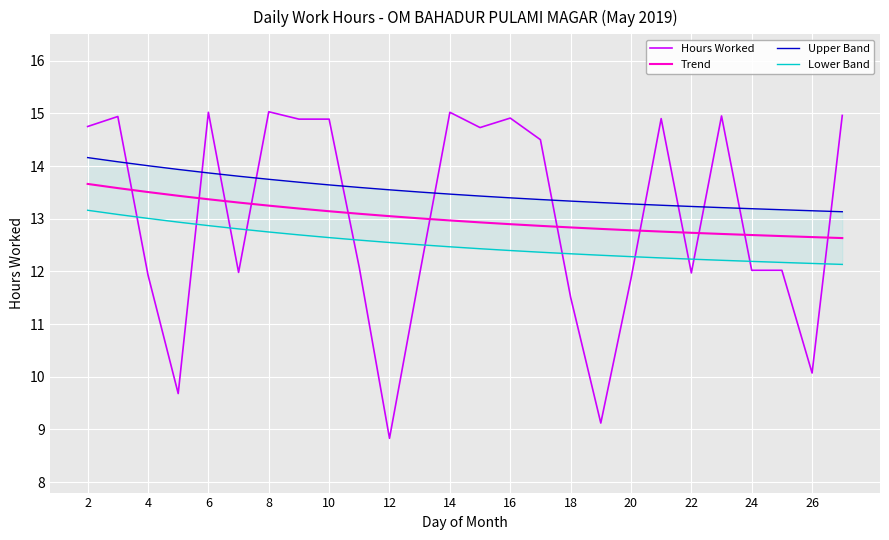

How many intersections are there between Trend and Hours Worked?

12